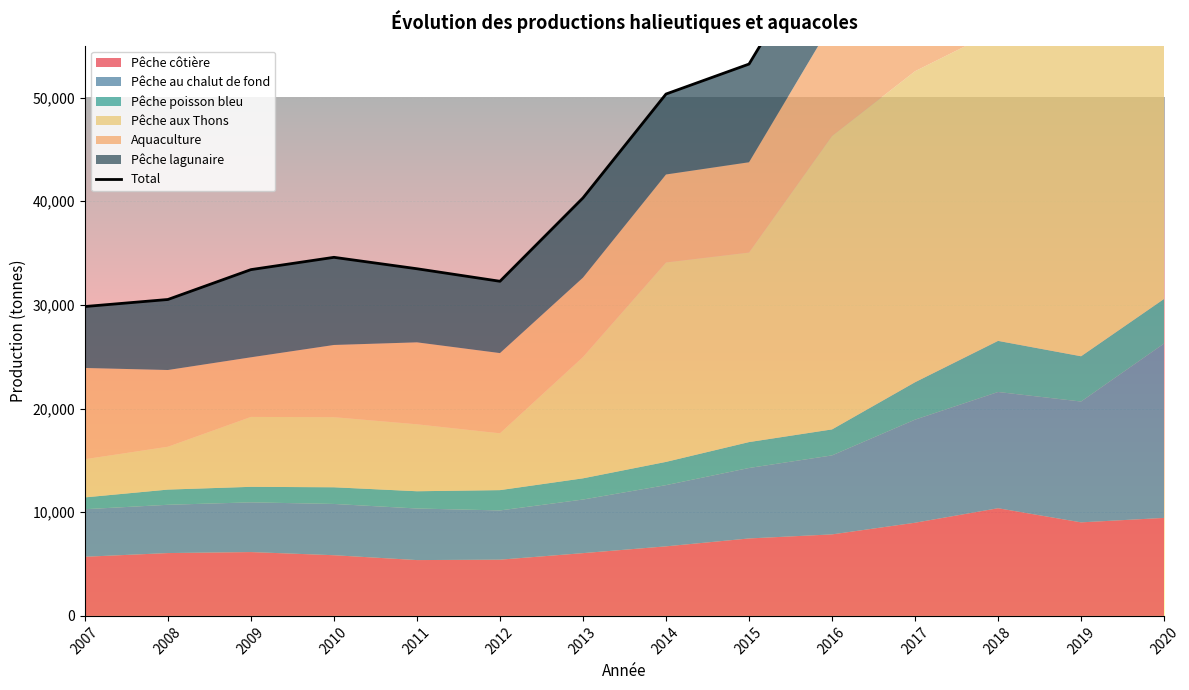

The value at 2015 is 53232. True or false?

True